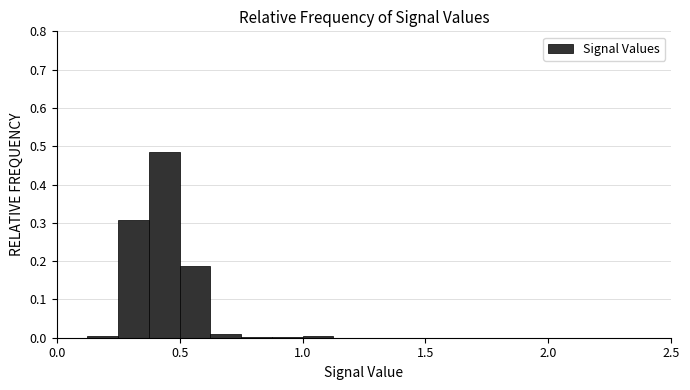

Around what value on the x-axis is the tallest bar? Give the approximate position of its centre, as read against the axis.

0.45